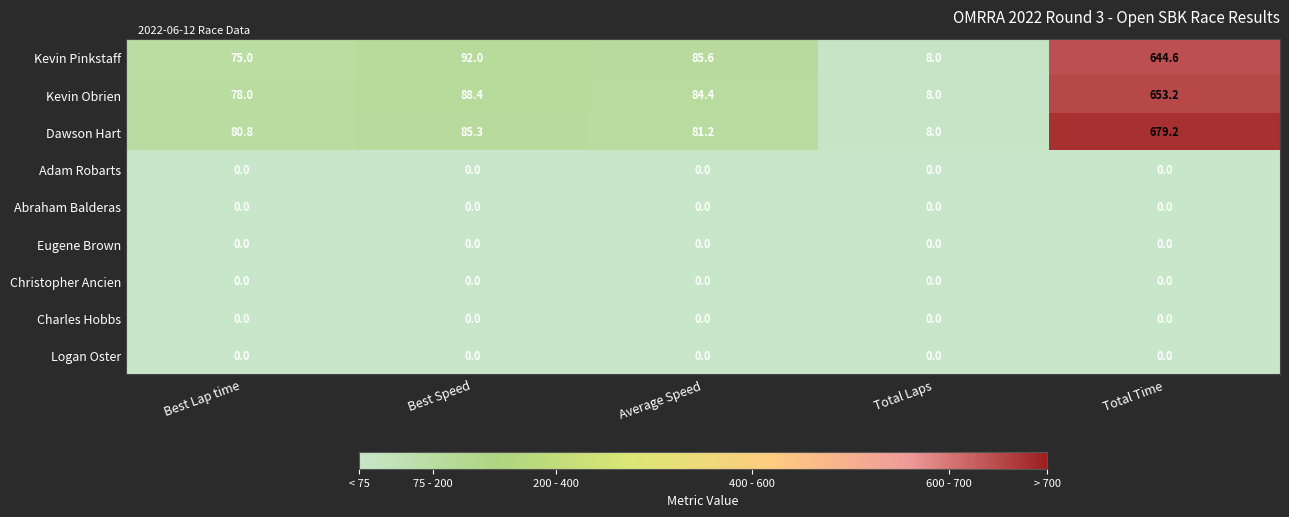

What is the lowest value of the Kevin Obrien series?

8.0